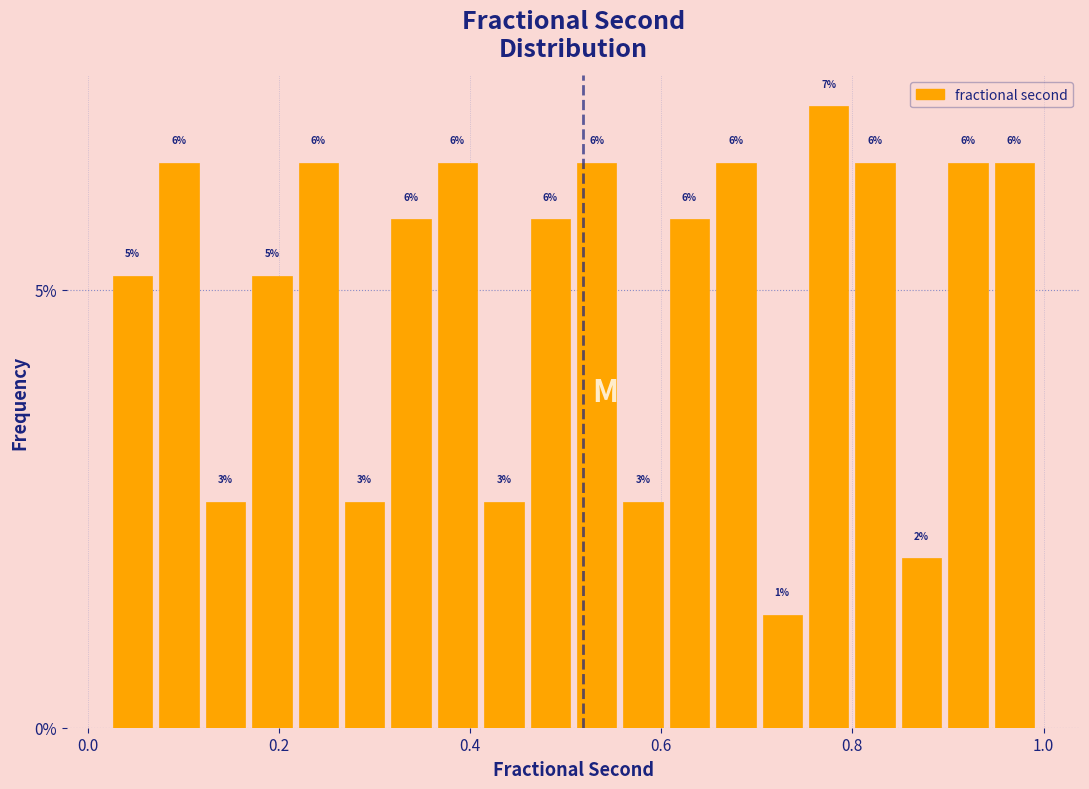

Read against the x-axis, roughly where is the centre of the tallest bar?

0.78